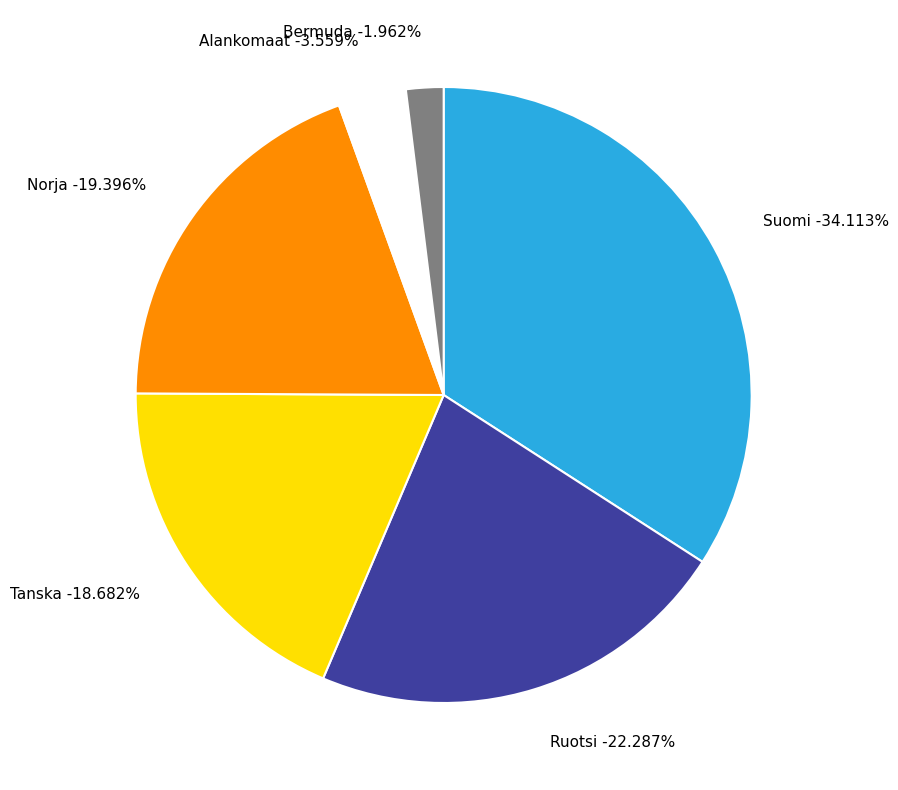

Combined, do 11 and 29 account for over 50%?

No